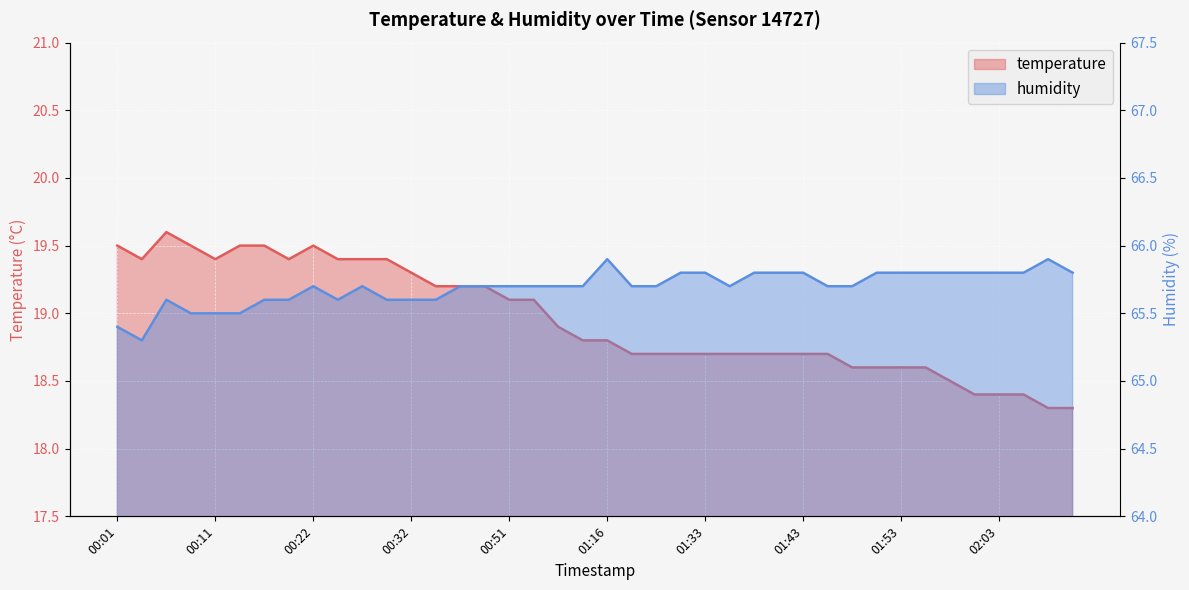

What is the sum of the humidity values at 00:32 and 02:14?

131.4